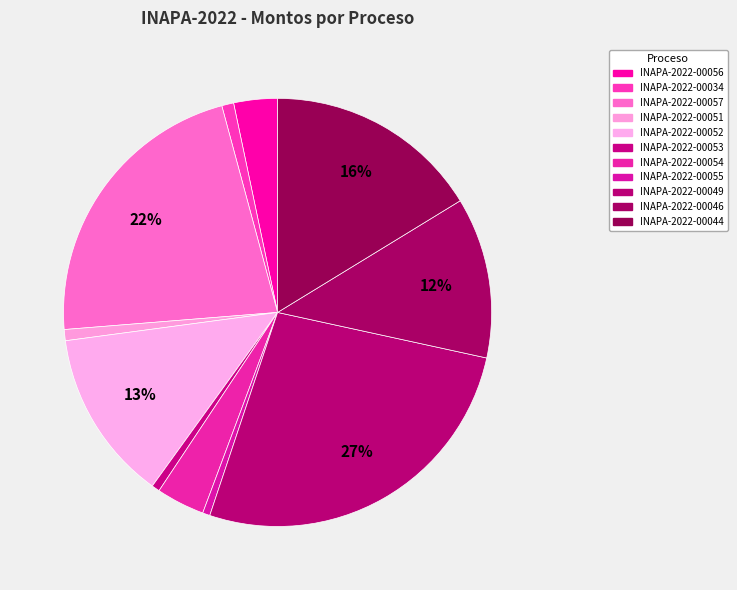

How many segments does this pie chart have?

11